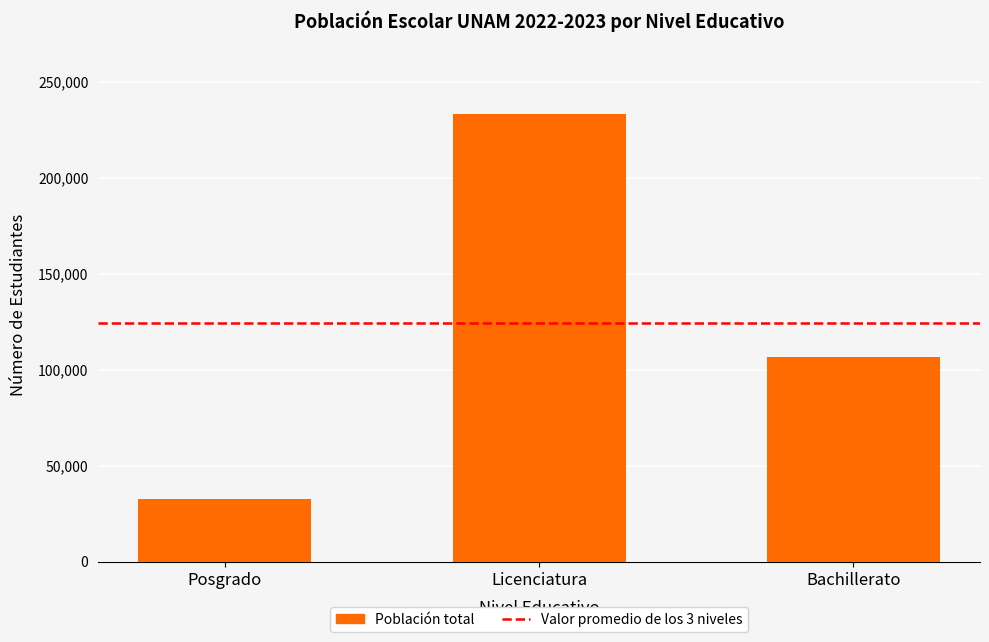

Reading left to right, list all the values displayed in this chart.

Posgrado=32550	Licenciatura=233260	Bachillerato=106863